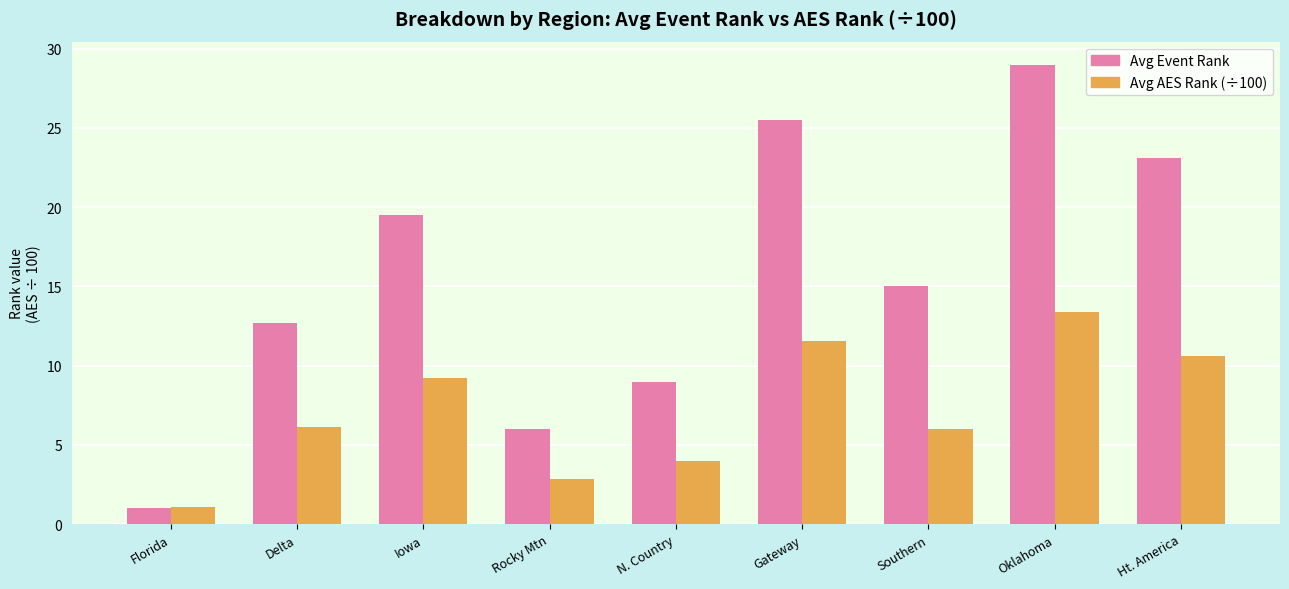

How many data points in Avg Event Rank are less than 15?

4